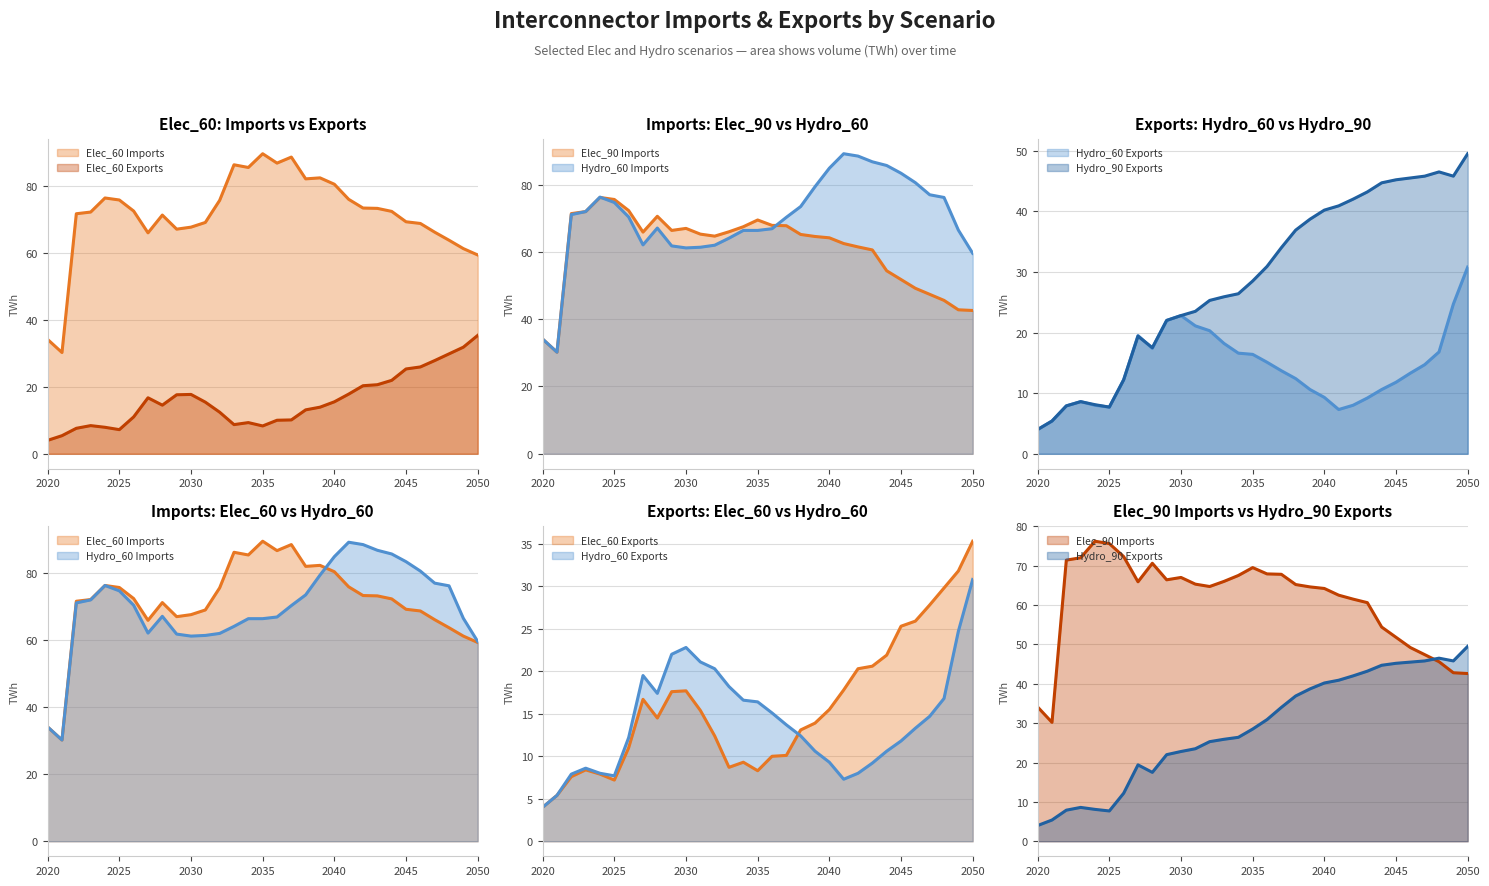

How many times do Hydro_90 Exports and Elec_90 Imports cross each other?

1